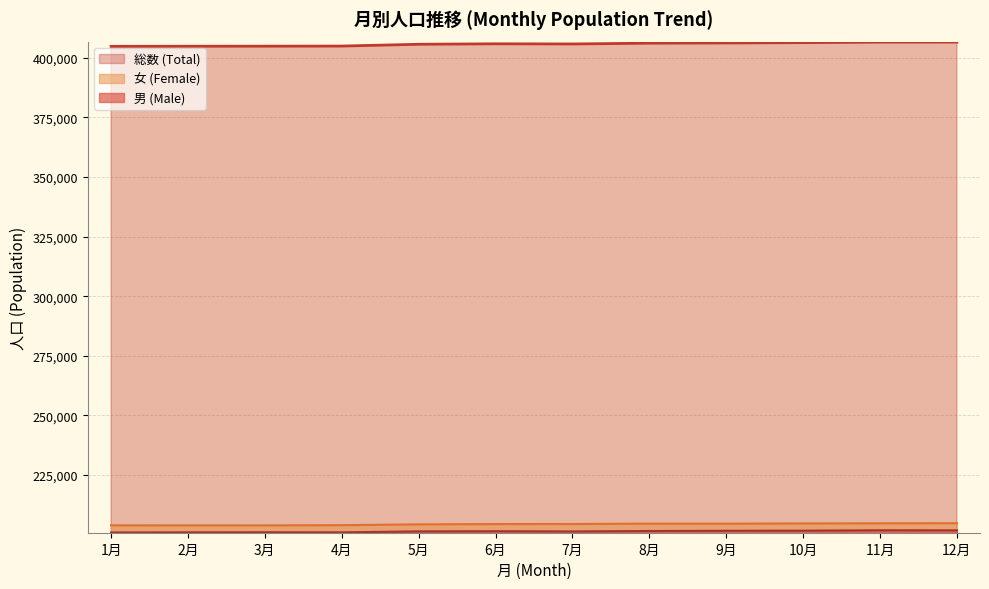

Reading right to left, list all the values displayed in this chart.

男 (Male): 12月=201816	11月=201843	10月=201680	9月=201634	8月=201538	7月=201356	6月=201451	5月=201380	4月=200969	3月=201010	2月=200975	1月=200917
女 (Female): 12月=204801	11月=204760	10月=204715	9月=204613	8月=204624	7月=204477	6月=204451	5月=204328	4月=203980	3月=203896	2月=203904	1月=203921
総数 (Total): 12月=406617	11月=406603	10月=406395	9月=406247	8月=406162	7月=405833	6月=405902	5月=405708	4月=404949	3月=404906	2月=404879	1月=404838